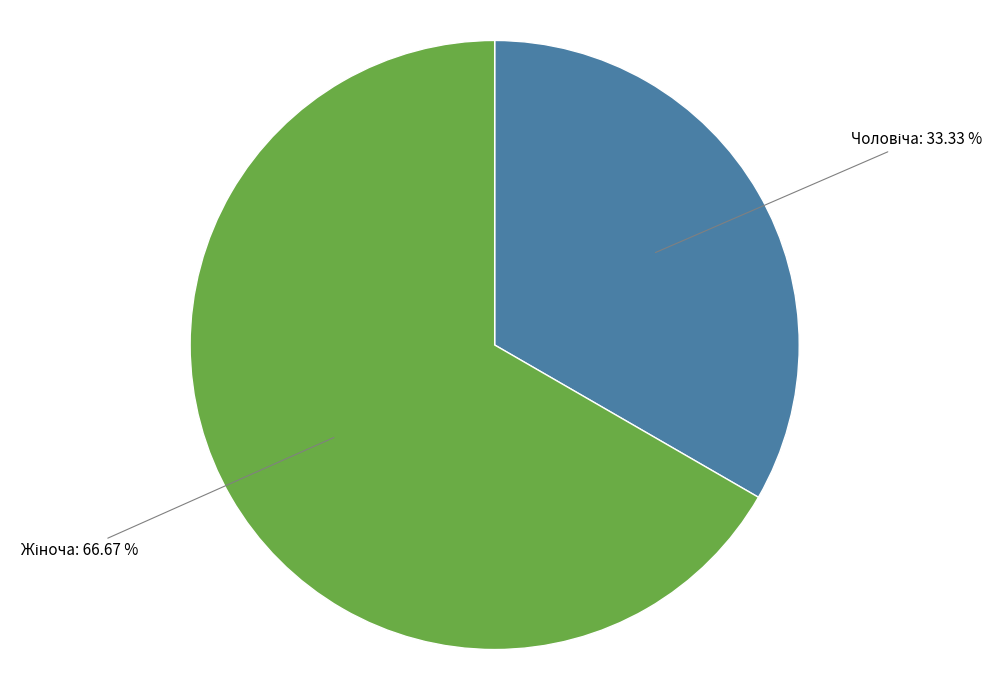

How many segments does this pie chart have?

2